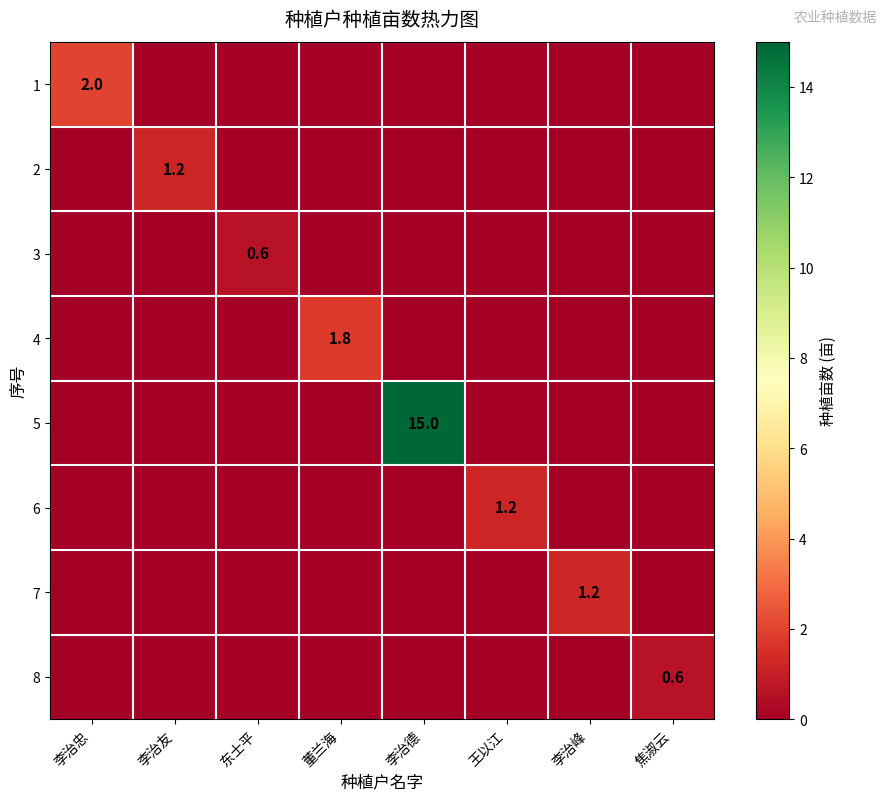

True or false: 2 has a value of 1.9 at 李治友.

False